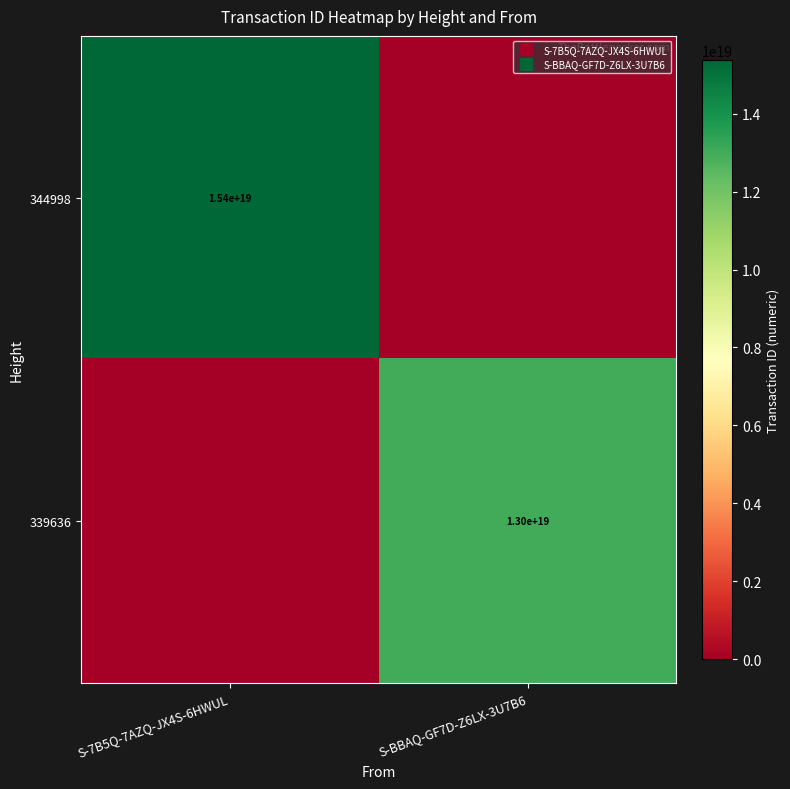

At which category is the sum across all series the highest?

S-7B5Q-7AZQ-JX4S-6HWUL